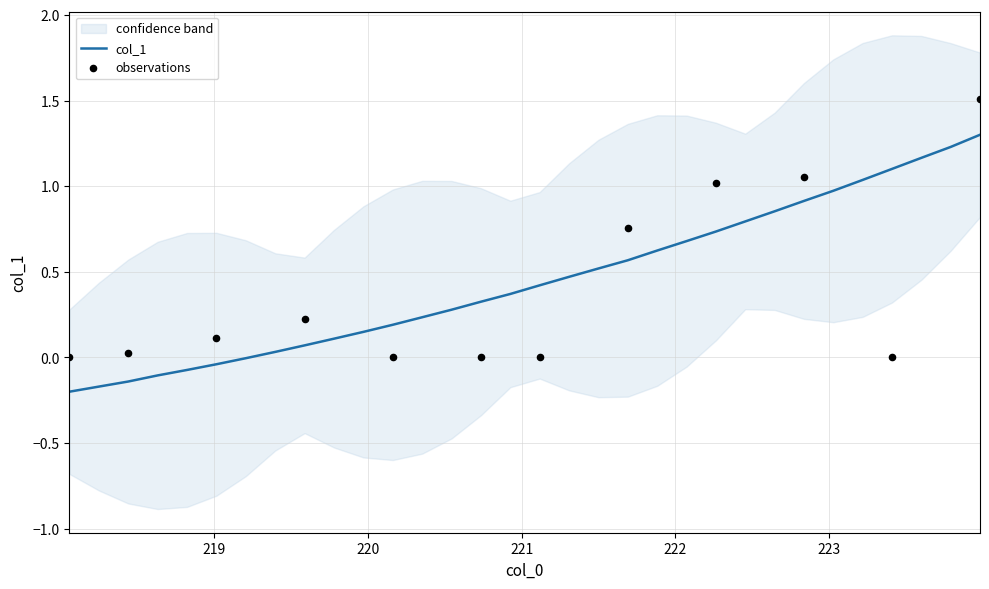

Which has a higher value, 219.2067 or 219.7801?

219.7801